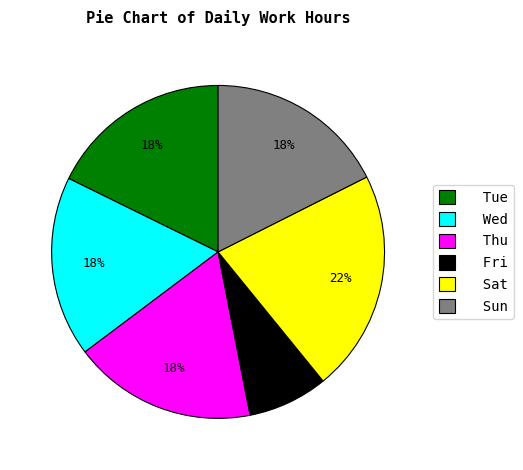

The Tue slice represents 28% of the pie. True or false?

False